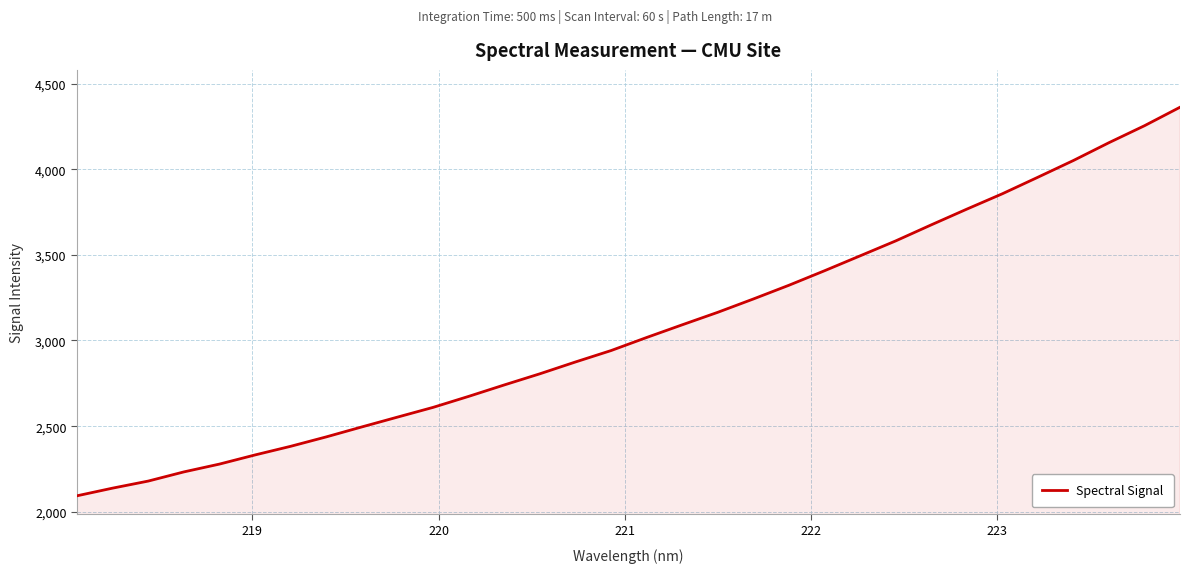

What is the difference between the maximum and minimum values?

2268.4